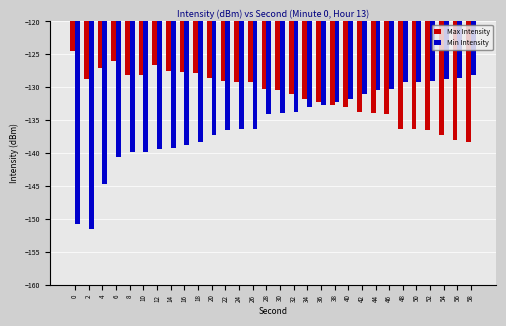

What is the total value across all series at 28?

-264.3